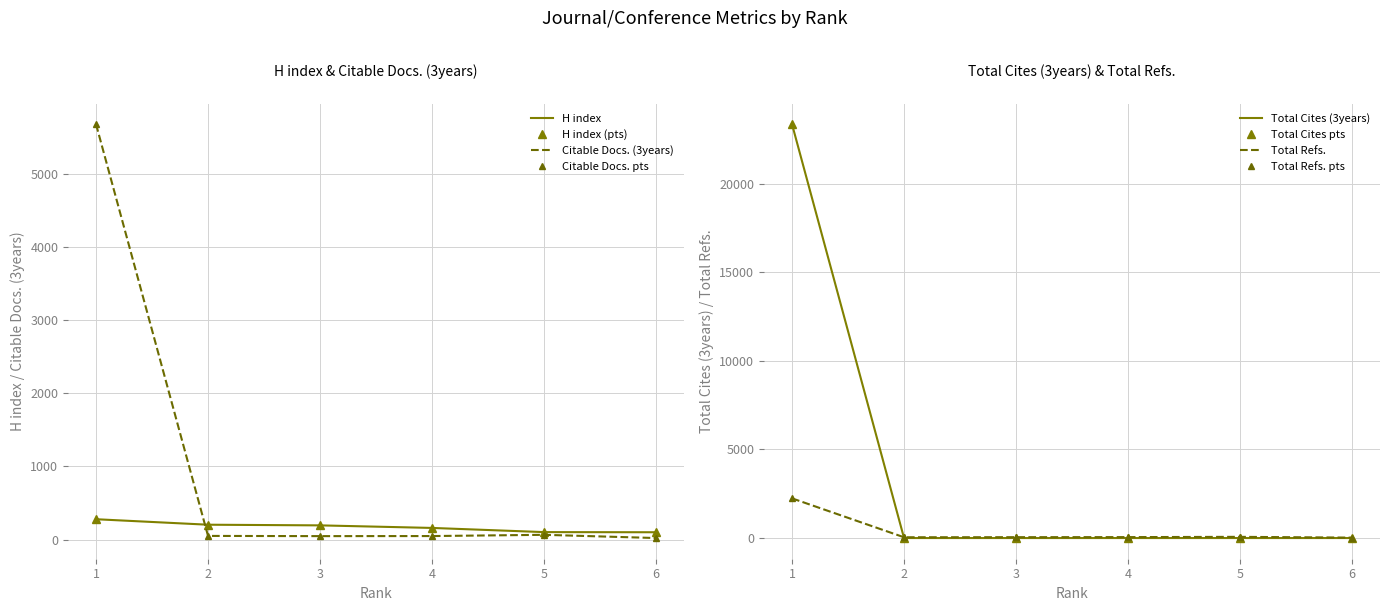

At which category does the chart reach its peak across all series?

1